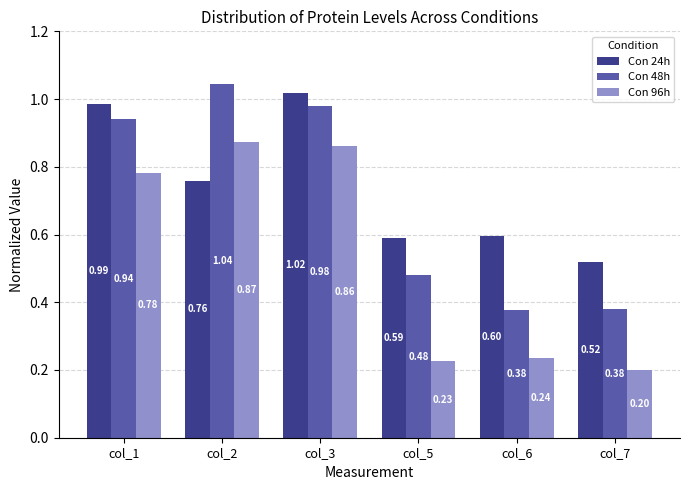

At which label does Con 24h reach its minimum?

col_7